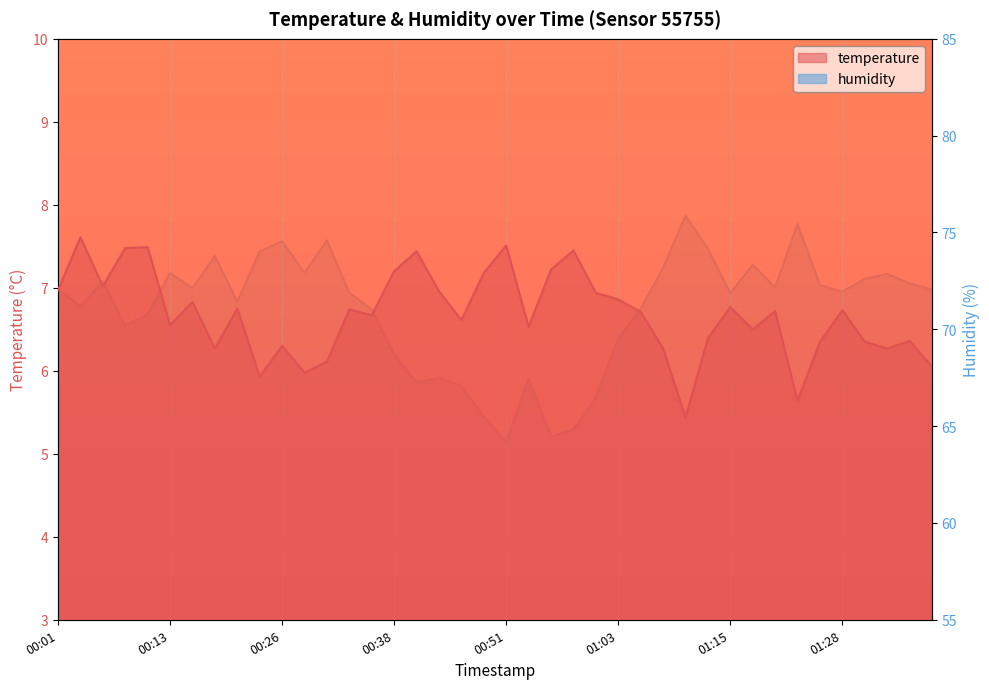

What is the smallest value displayed?

5.4